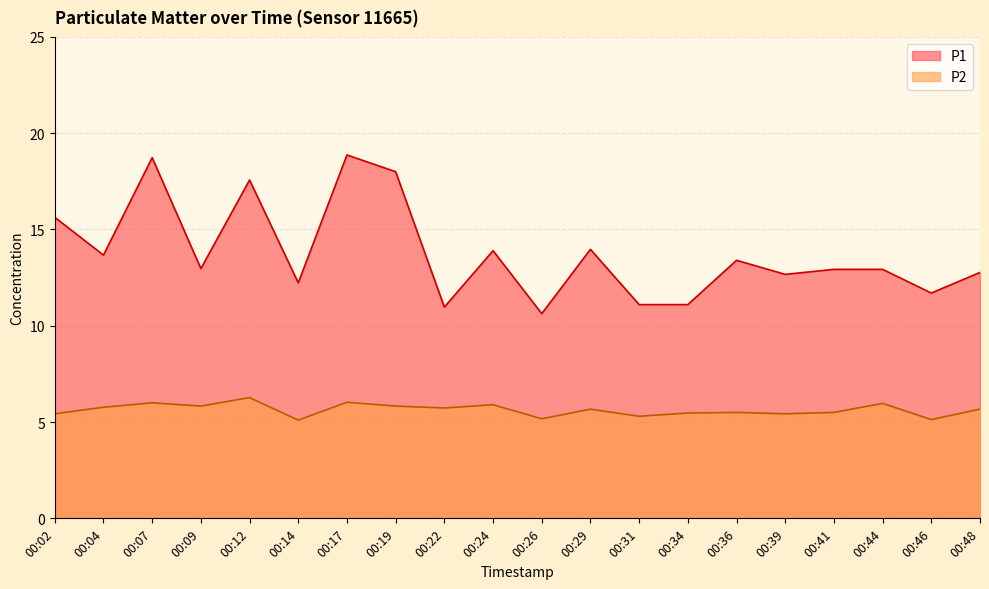

List the series in order of their peak value, highest first.

P1, P2